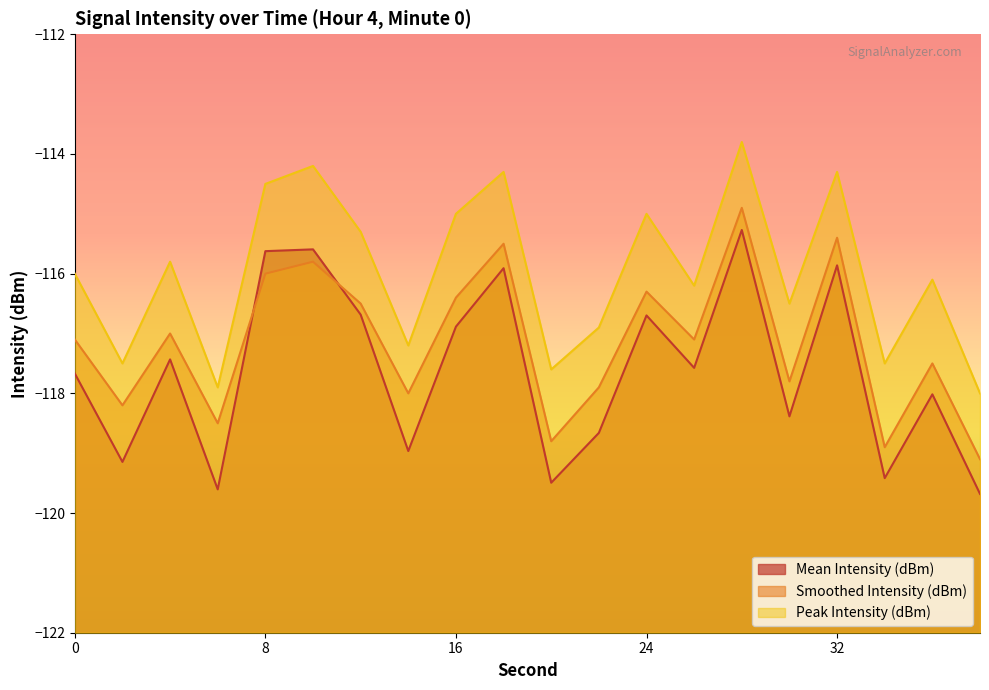

Reading left to right, list all the values displayed in this chart.

Mean Intensity (dBm): -117.7	-119.1	-117.4	-119.6	-115.6	-115.6	-116.7	-119.0	-116.9	-115.9	-119.5	-118.7	-116.7	-117.6	-115.3	-118.4	-115.9	-119.4	-118.0	-119.7
Smoothed Intensity (dBm): -117.1	-118.2	-117.0	-118.5	-116.0	-115.8	-116.5	-118.0	-116.4	-115.5	-118.8	-117.9	-116.3	-117.1	-114.9	-117.8	-115.4	-118.9	-117.5	-119.1
Peak Intensity (dBm): -116.0	-117.5	-115.8	-117.9	-114.5	-114.2	-115.3	-117.2	-115.0	-114.3	-117.6	-116.9	-115.0	-116.2	-113.8	-116.5	-114.3	-117.5	-116.1	-118.0